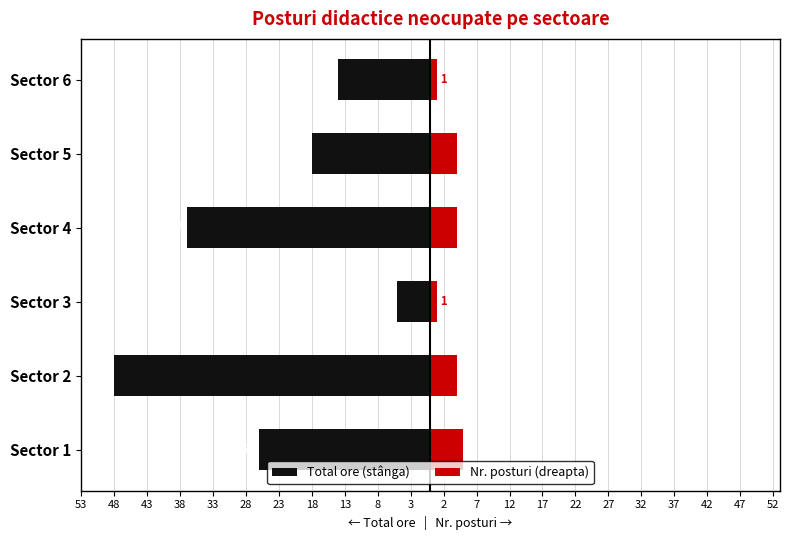

Read the Total ore (stânga) value at Sector 2.

-48